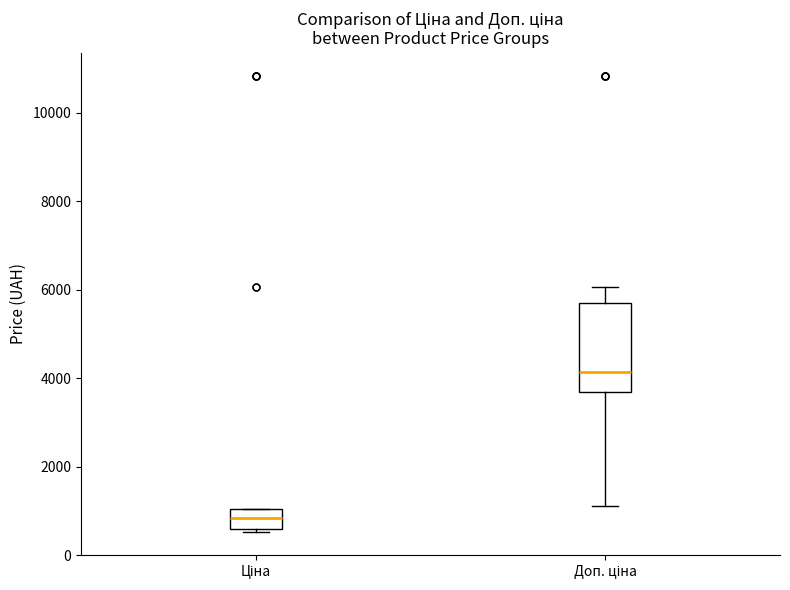

Which box's median line is the highest?

Доп. ціна